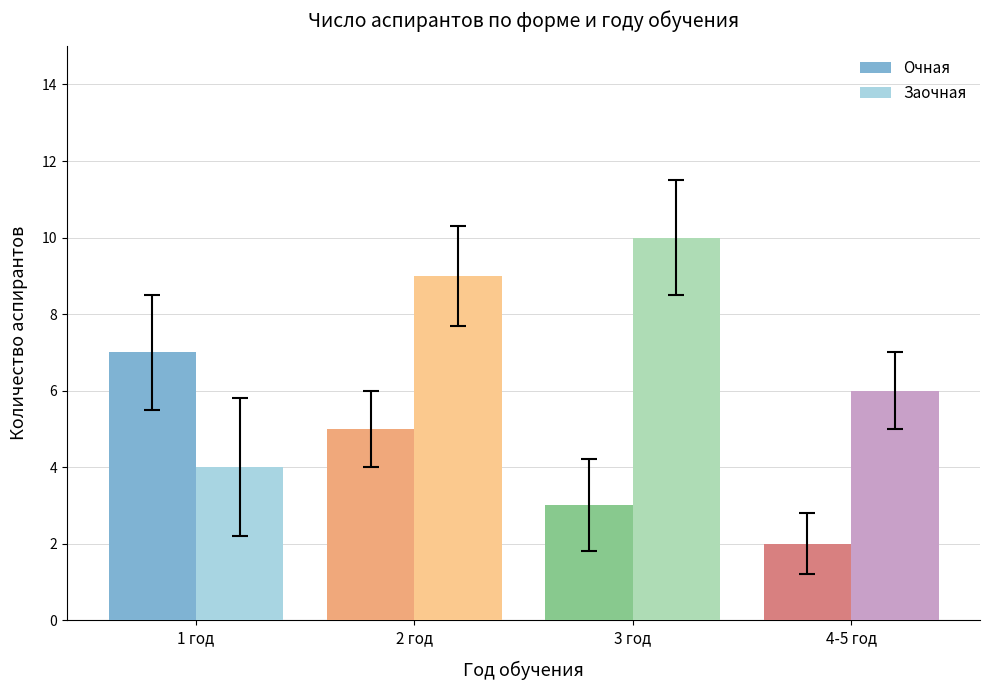

Which series has the largest total across all categories?

Заочная